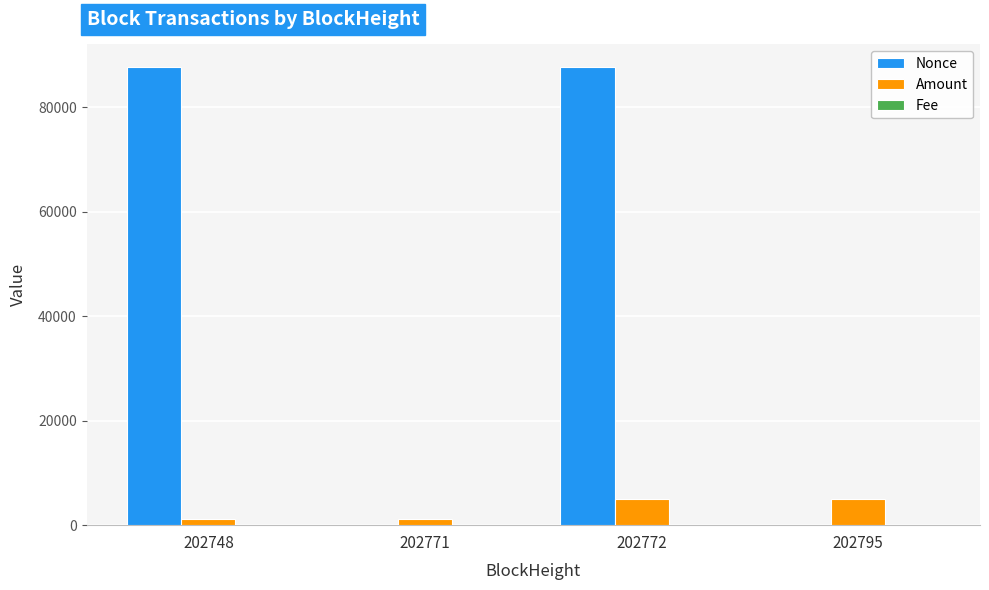

How many groups of bars are there?

4